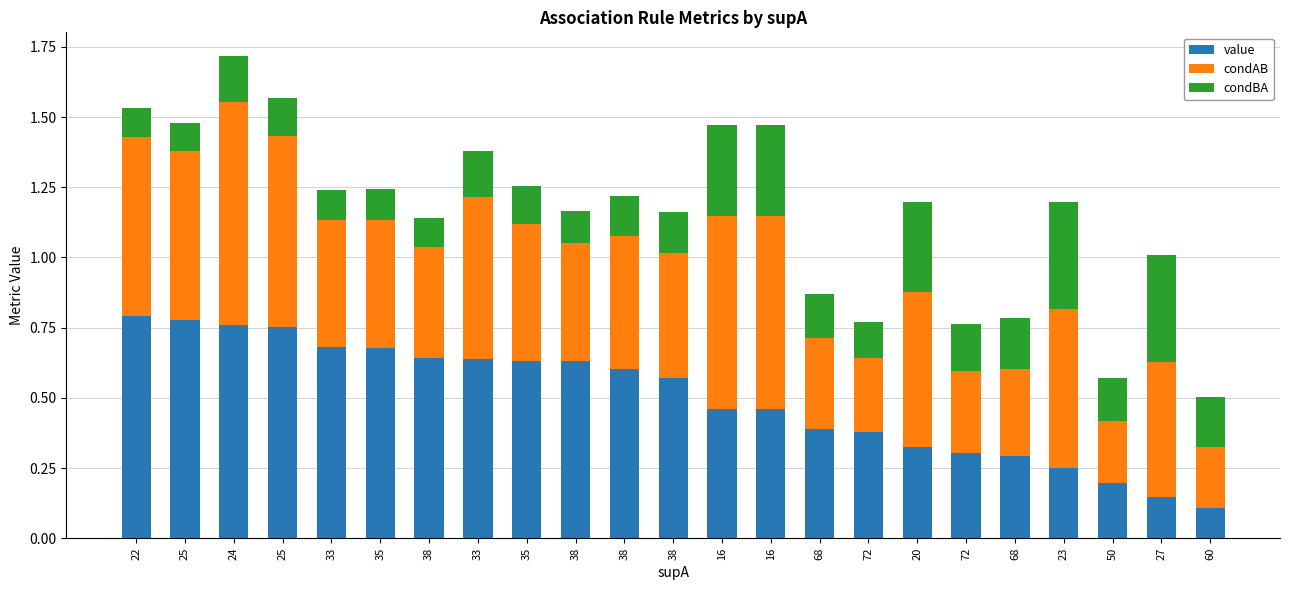

What is the difference between the second highest and minimum values in the value series?

0.7